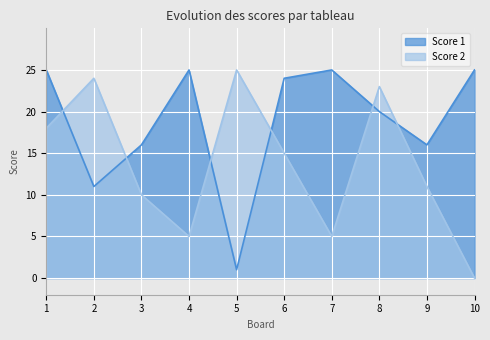

The value of Score 1 at 9 is 16. True or false?

True